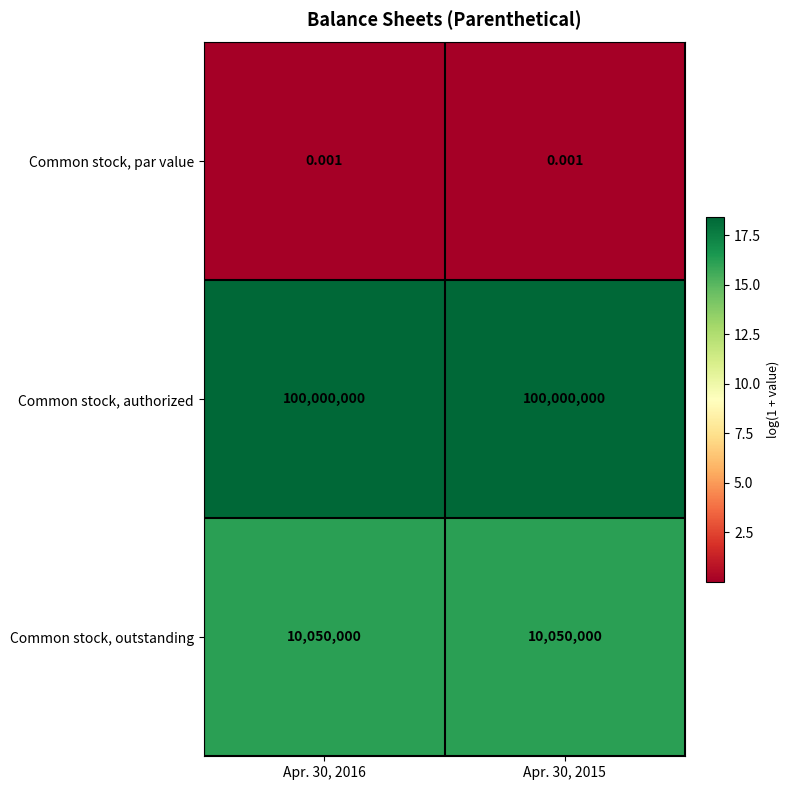

How many distinct data groups are displayed?

3